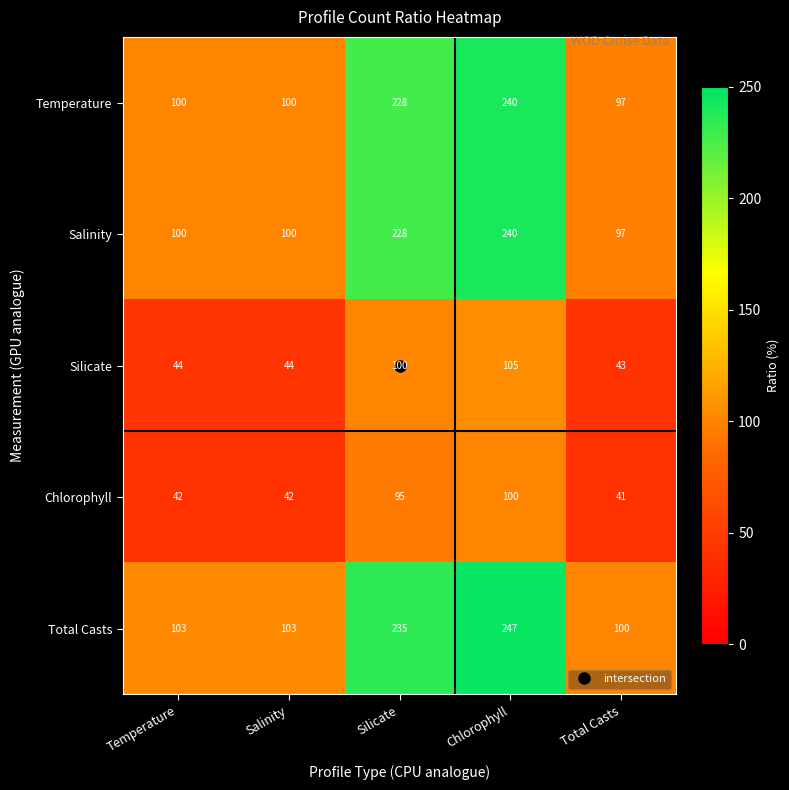

Which series changed the most between Salinity and Silicate?

Total Casts